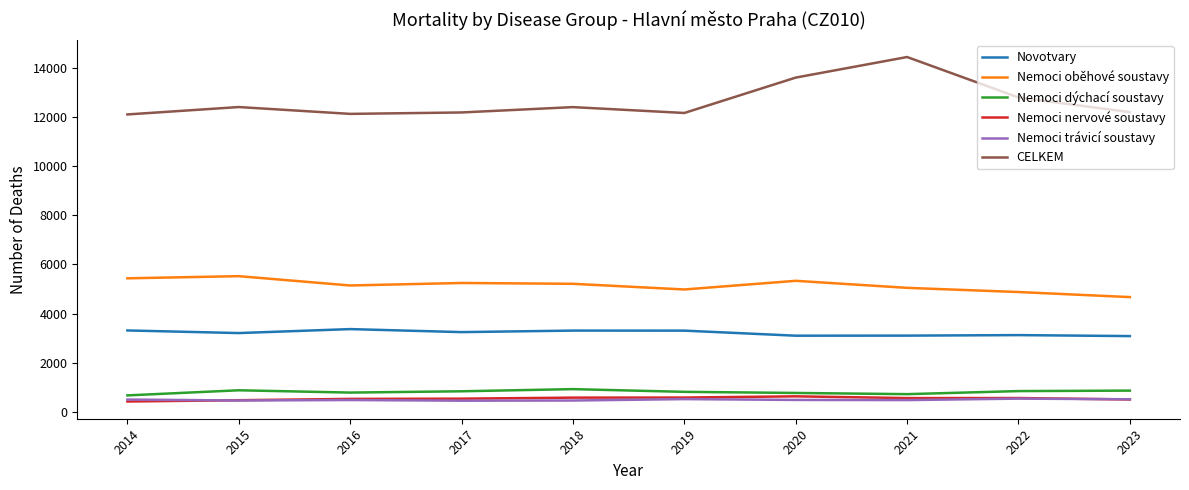

Which series has the widest spread of values?

CELKEM